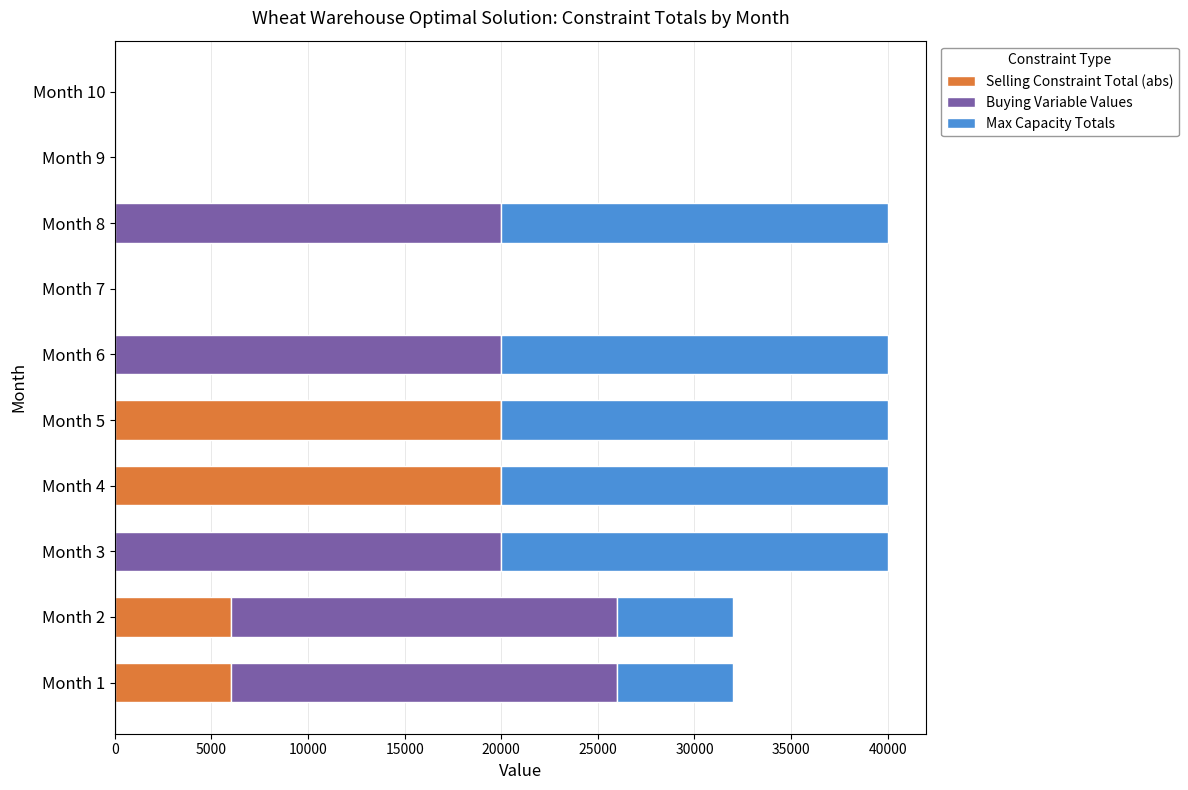

What are all the series names shown in the legend?

Selling Constraint Total (abs), Buying Variable Values, Max Capacity Totals